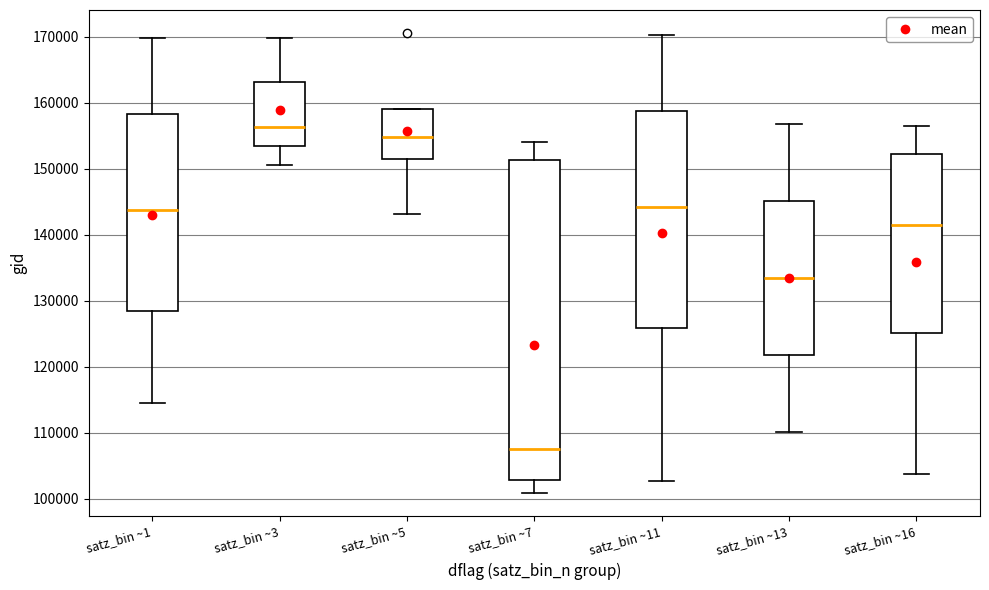

Reading left to right, transcribe this box plot: for each box, give where its median line is, the range the box spans, and where its two whiskers end, as read against the y-axis. The values are not printed on the chart, so give them approximately, as read against the axis.

satz_bin ~1: median 144000, box 128000 to 158000, whiskers 115000 to 170000
satz_bin ~3: median 156000, box 153000 to 163000, whiskers 151000 to 170000
satz_bin ~5: median 155000, box 151000 to 159000, whiskers 143000 to 159000
satz_bin ~7: median 108000, box 103000 to 151000, whiskers 101000 to 154000
satz_bin ~11: median 144000, box 126000 to 159000, whiskers 103000 to 170000
satz_bin ~13: median 133000, box 122000 to 145000, whiskers 110000 to 157000
satz_bin ~16: median 141000, box 125000 to 152000, whiskers 104000 to 157000